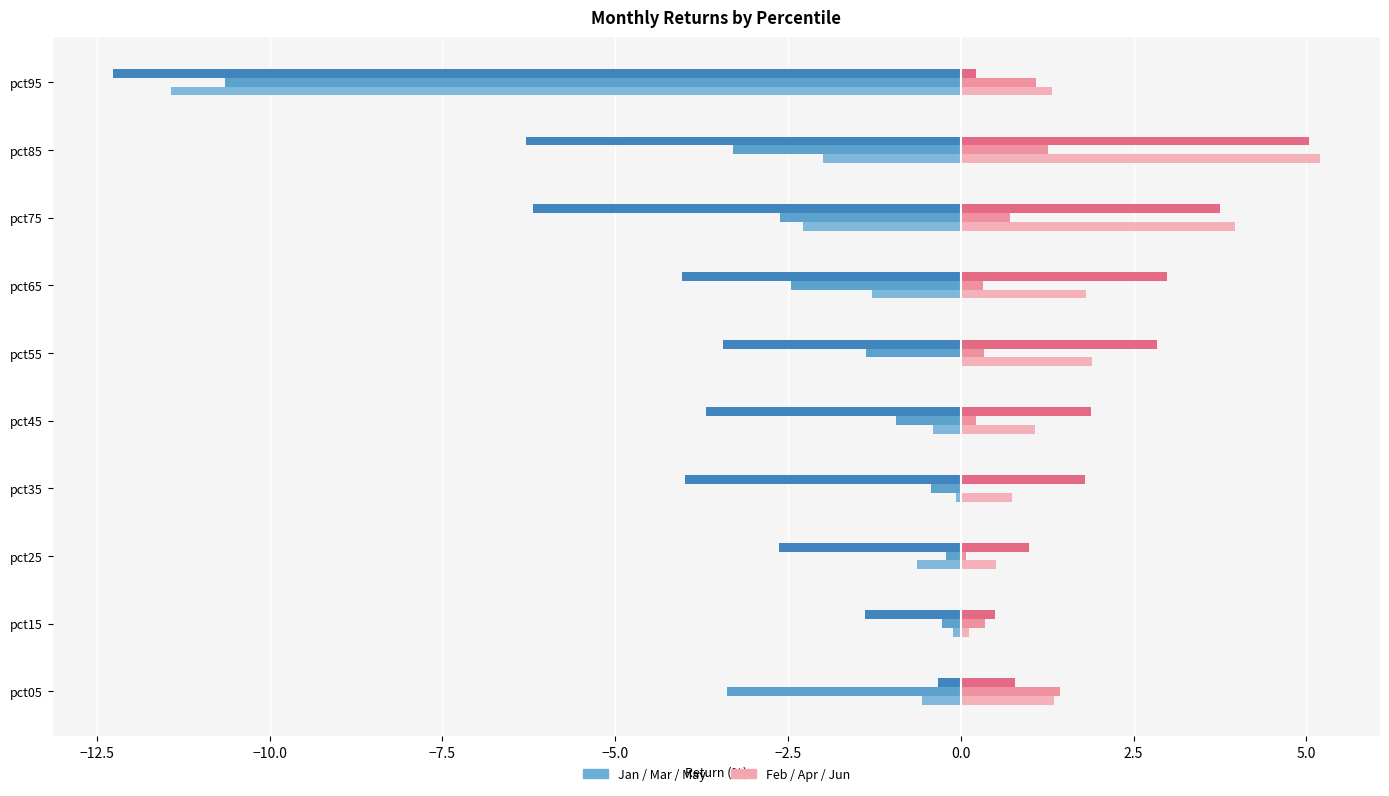

Which label corresponds to the largest value in the chart?

pct85